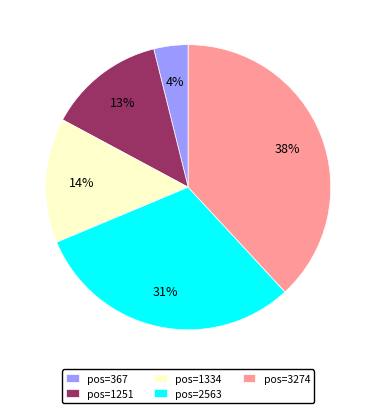

To the nearest percent, what is the average slice percentage?

20%